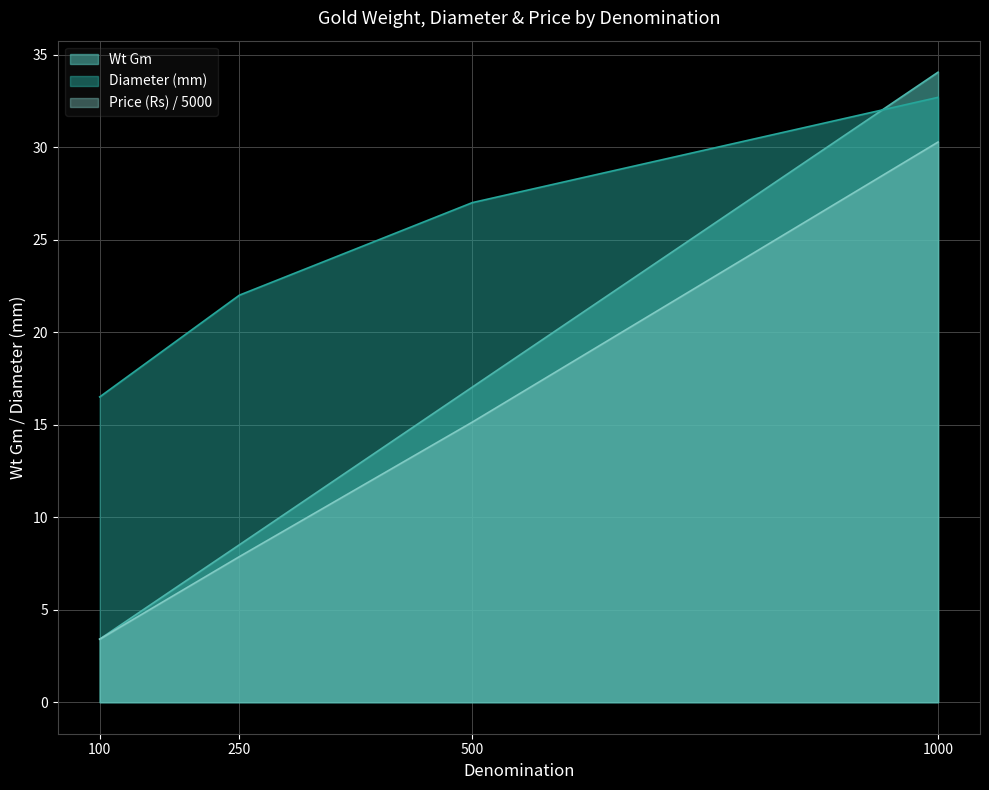

How many lines are shown in the chart?

3